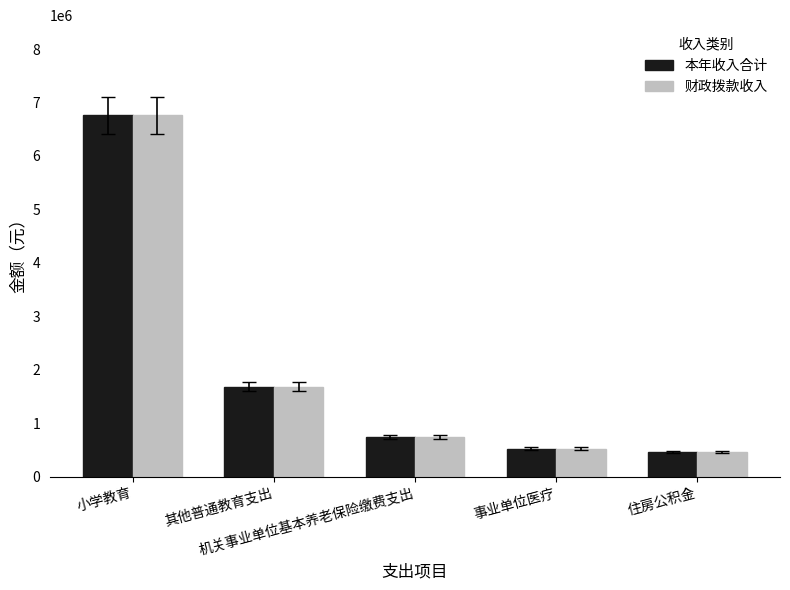

What is the difference between the 本年收入合计 values at 其他普通教育支出 and 小学教育?

5071920.2